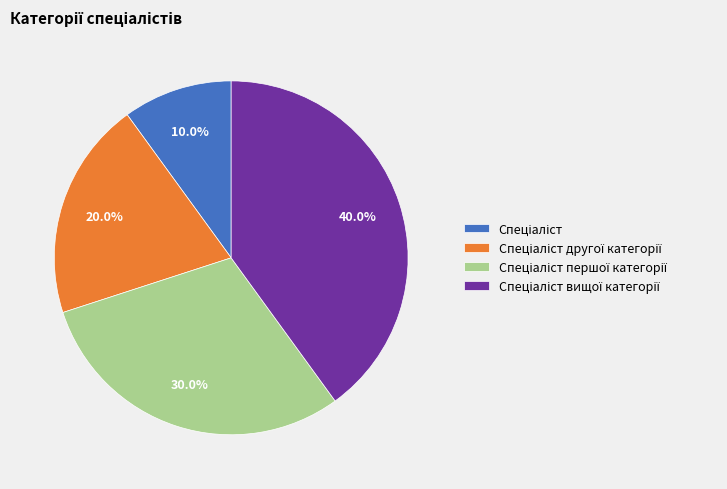

To the nearest percent, what is the average slice percentage?

25%